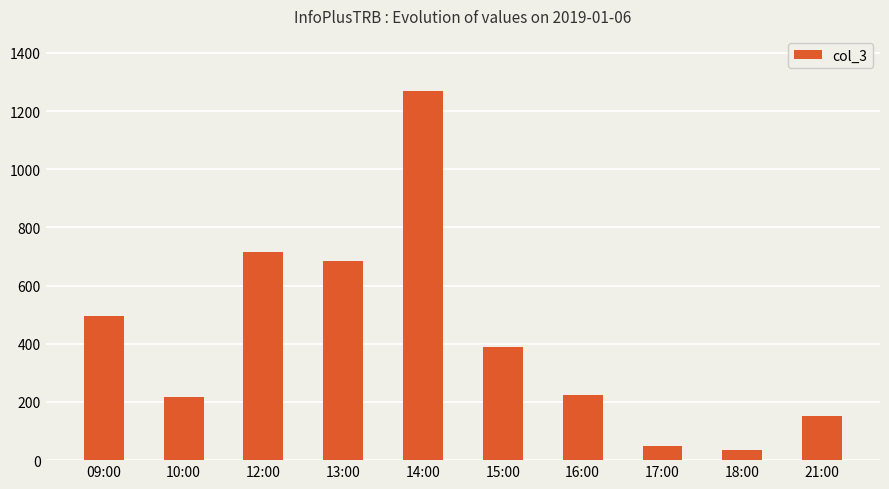

Count the number of categories in the chart.

10